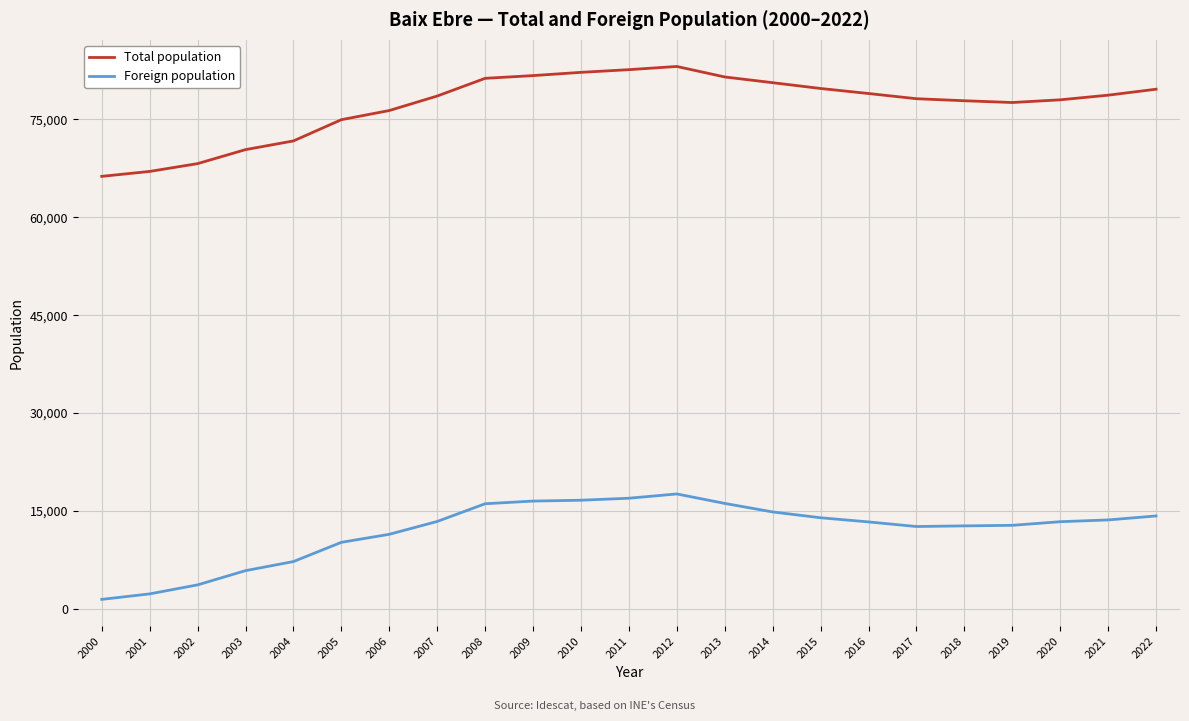

Between 2004 and 2007, which series saw the biggest shift?

Total population